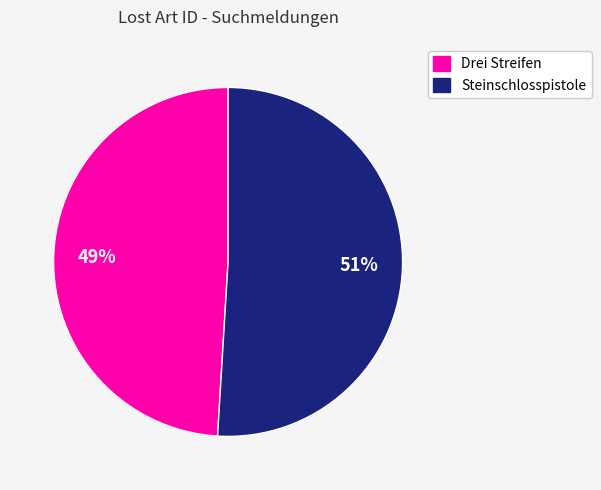

What is the largest slice in the pie chart?

Steinschlosspistole